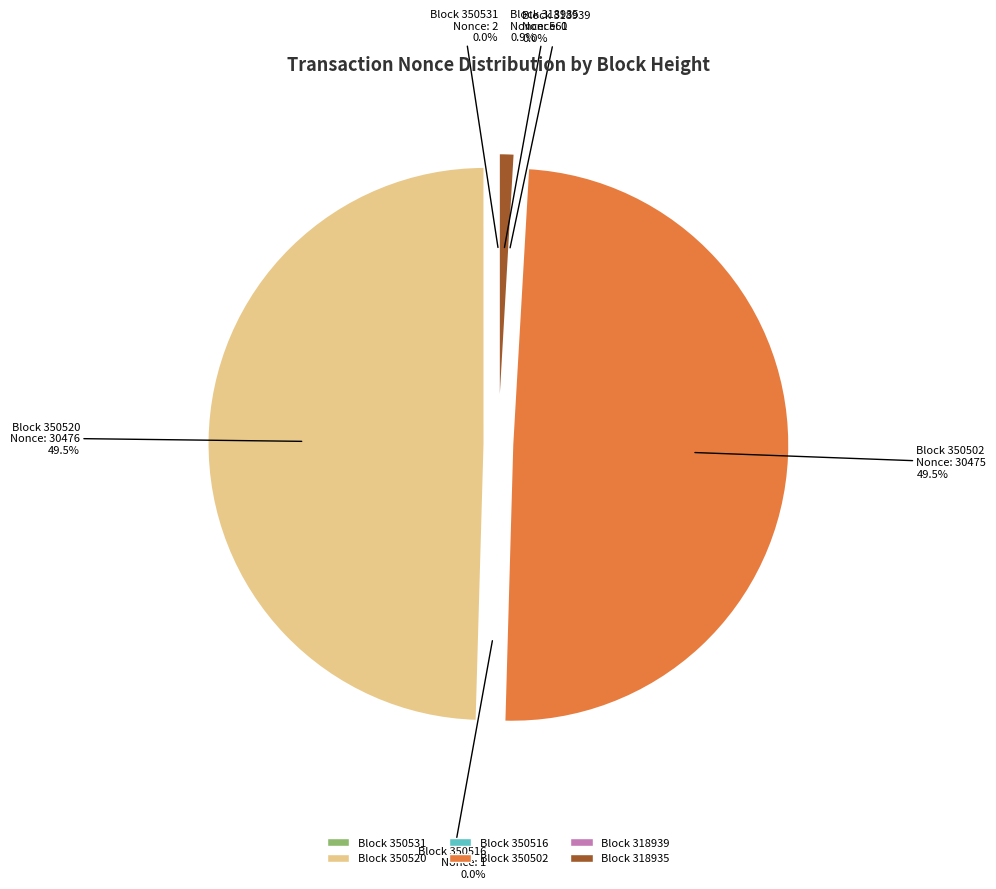

Rank the categories by value from lowest to highest.

318939, 350516, 350531, 318935, 350502, 350520